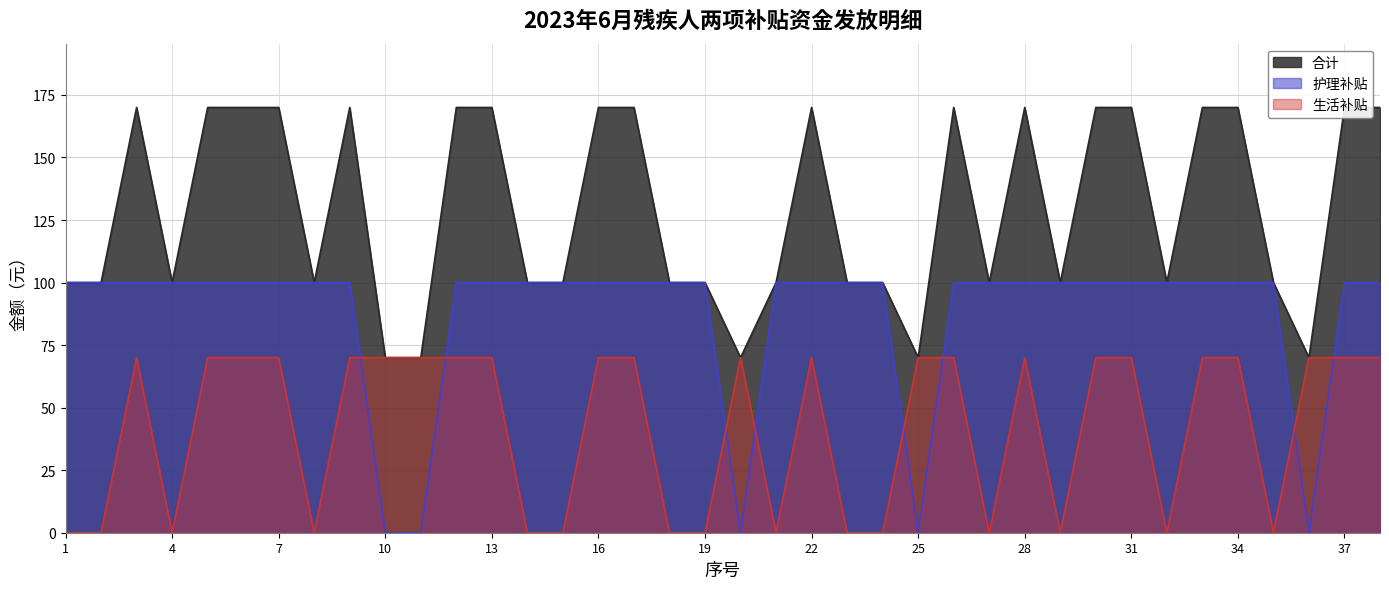

Read the 合计 value at 23, to the nearest 50.

100